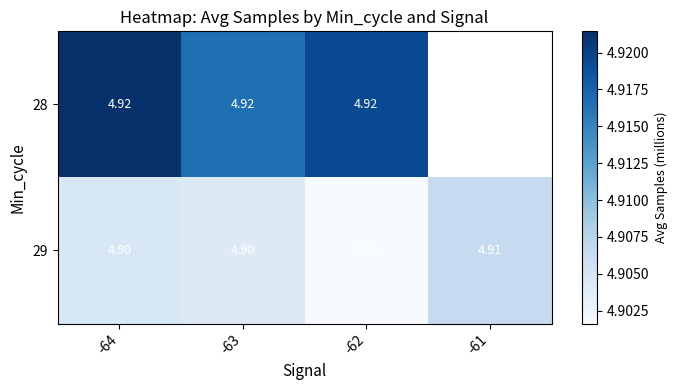

Is the value of 28 at -63 greater than the value of 29 at -61?

Yes